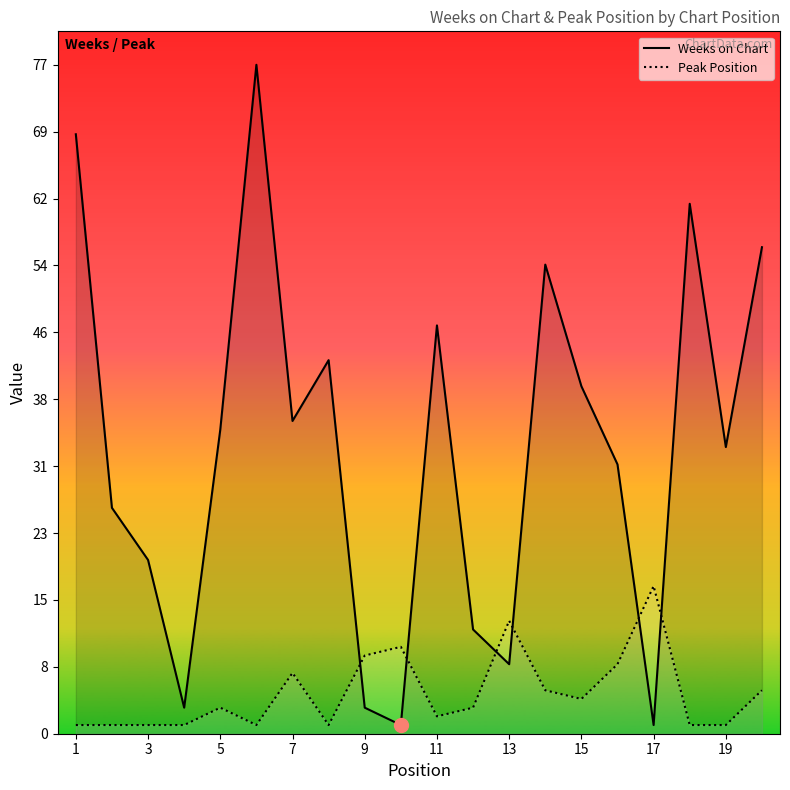

At how many categories does at least one series exceed 8?

19